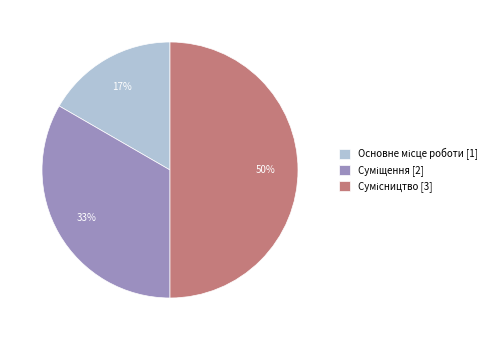

To the nearest percent, what is the difference between the largest and smallest slice percentages?

33%